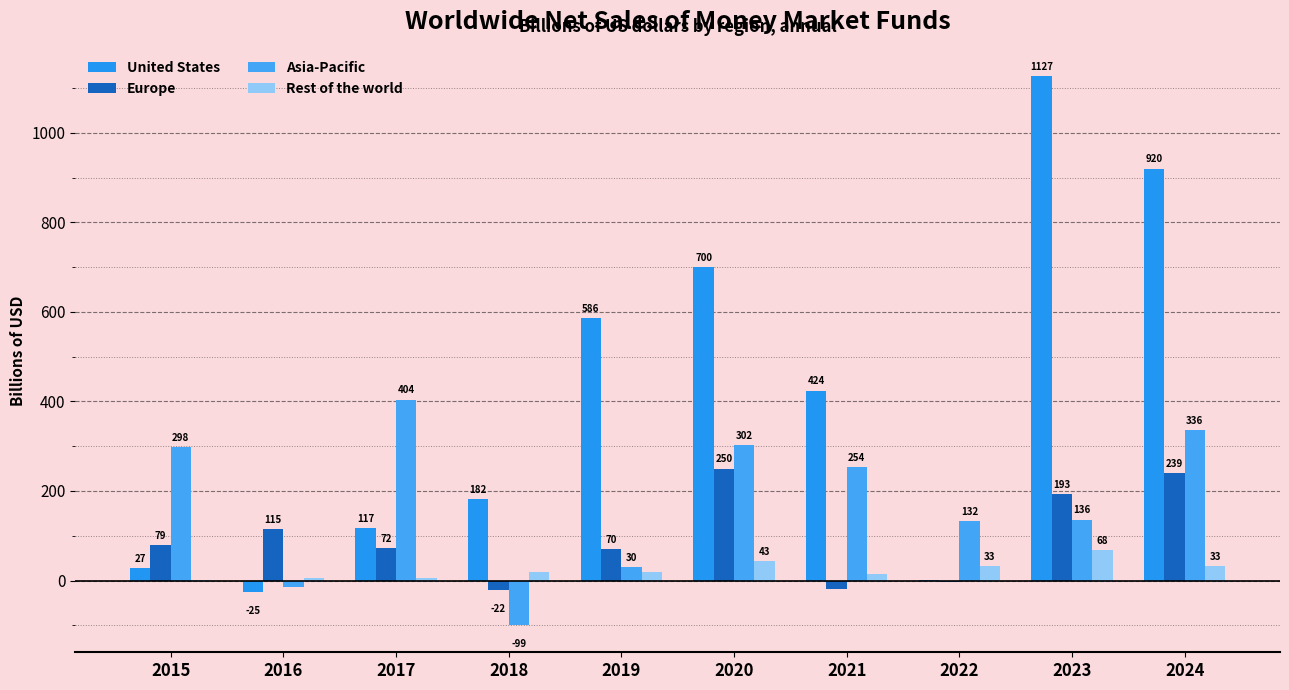

Count the number of categories in the chart.

10